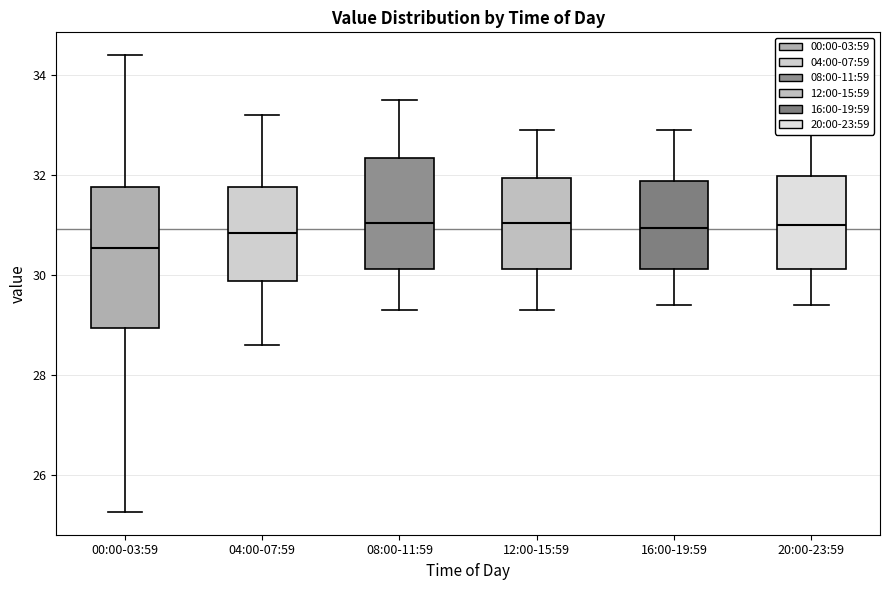

Reading left to right, read every box against the y-axis: the position of its median line, the range the box covers, and the ends of its whiskers. The values are not printed on the chart, so give them approximately, as read against the axis.

00:00-03:59: median 30.6, box 29.0 to 31.8, whiskers 25.2 to 34.4
04:00-07:59: median 30.8, box 29.8 to 31.8, whiskers 28.6 to 33.2
08:00-11:59: median 31.0, box 30.2 to 32.4, whiskers 29.4 to 33.6
12:00-15:59: median 31.0, box 30.2 to 32.0, whiskers 29.4 to 33.0
16:00-19:59: median 31.0, box 30.2 to 31.8, whiskers 29.4 to 33.0
20:00-23:59: median 31.0, box 30.2 to 32.0, whiskers 29.4 to 32.8